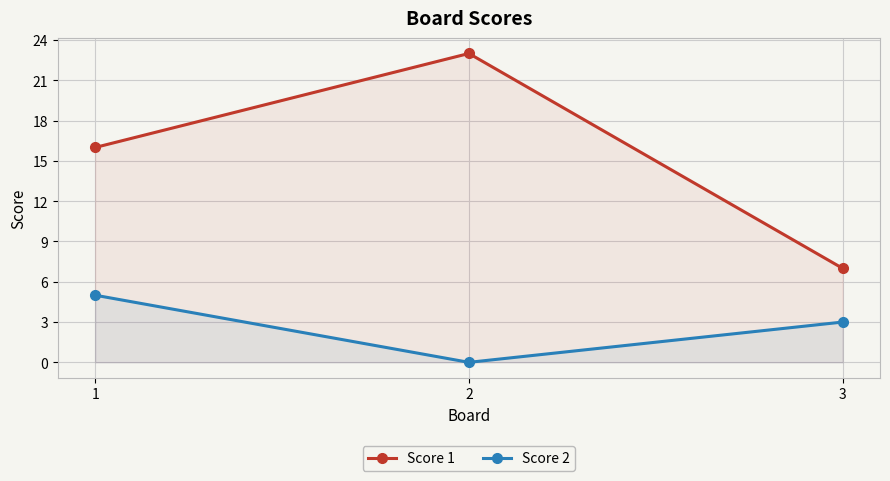

What is the difference between the Score 2 values at 2 and 3?

3